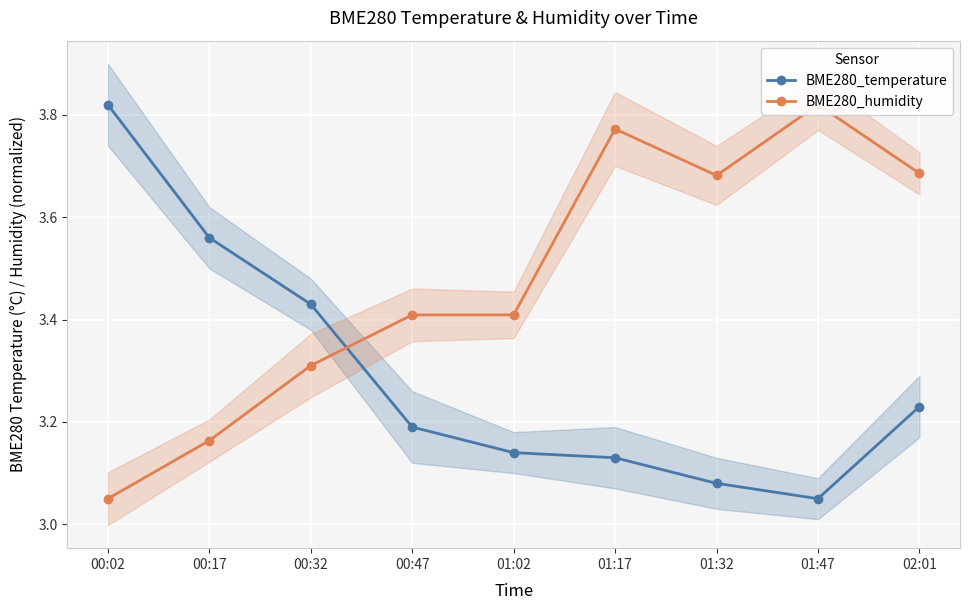

Reading left to right, list all the values displayed in this chart.

BME280_temperature: 00:02=3.8	00:17=3.6	00:32=3.4	00:47=3.2	01:02=3.1	01:17=3.1	01:32=3.1	01:47=3.0	02:01=3.2
BME280_humidity: 00:02=3.0	00:17=3.2	00:32=3.3	00:47=3.4	01:02=3.4	01:17=3.8	01:32=3.7	01:47=3.8	02:01=3.7